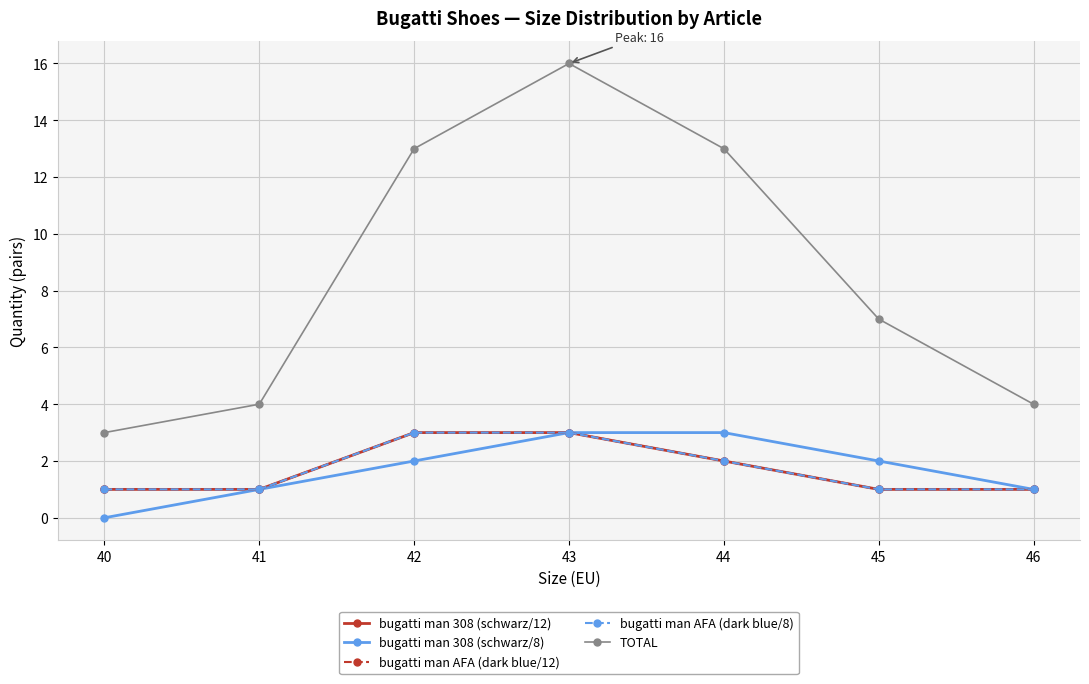

Does the chart have visible grid lines?

Yes